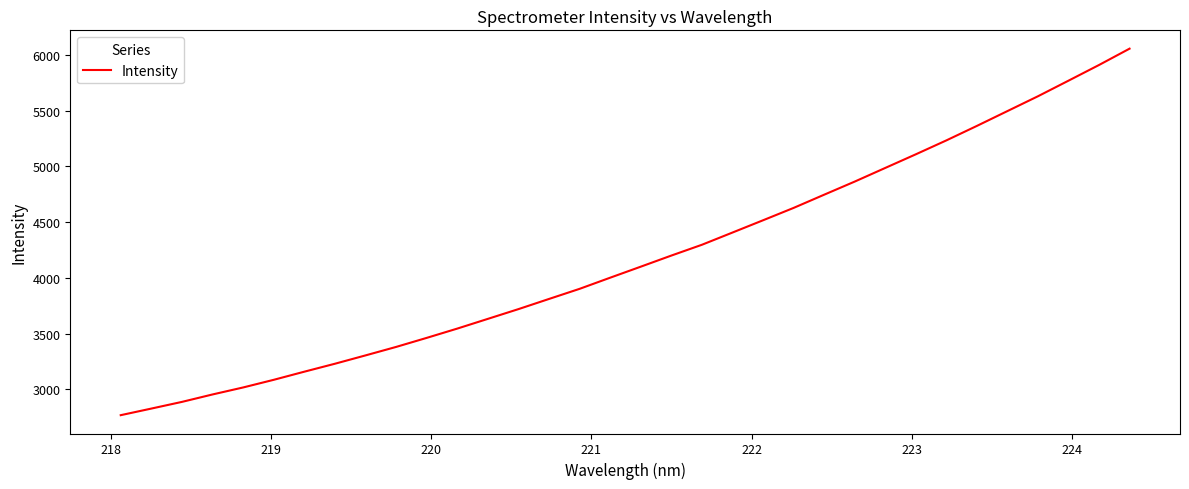

What is the greatest value displayed?

6056.3